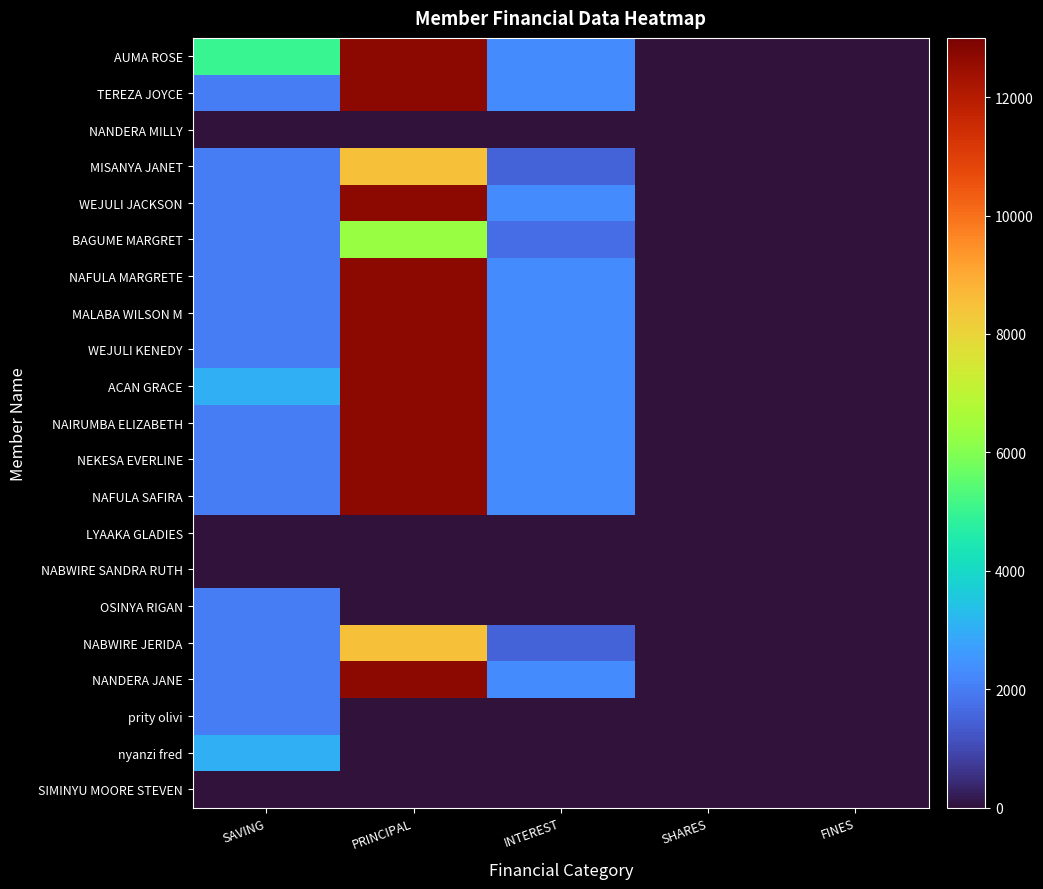

How many values in the NEKESA EVERLINE series exceed 2000?

2